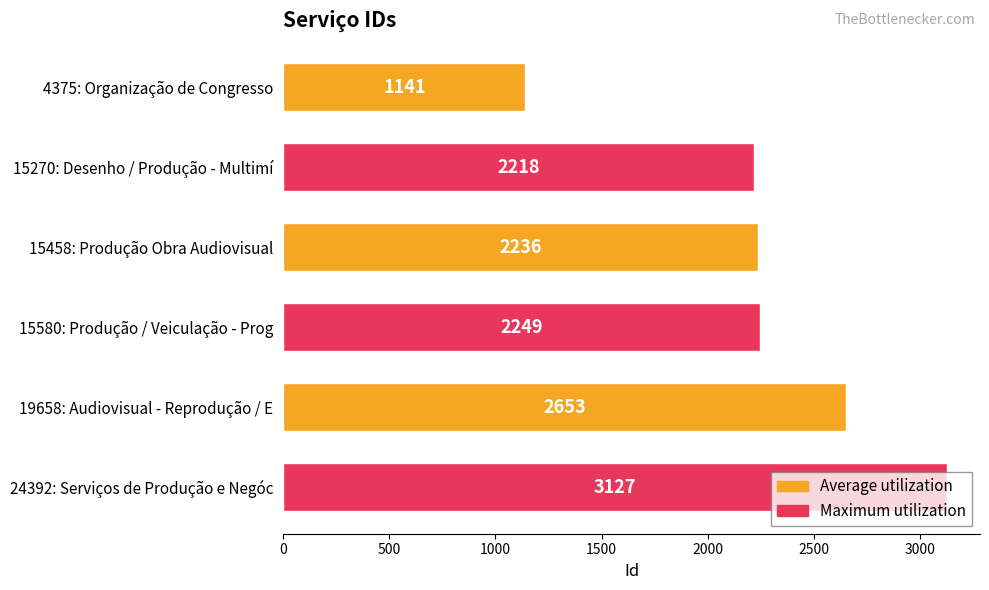

What position from the bottom is 15270: Desenho / Produção - Multimí?

5